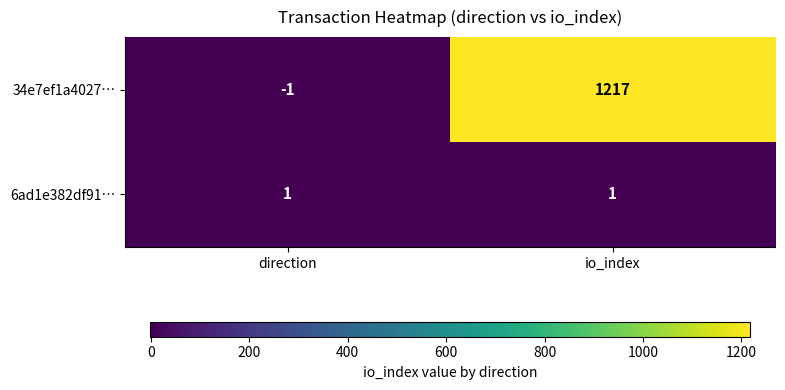

At which category is the sum across all series the highest?

io_index